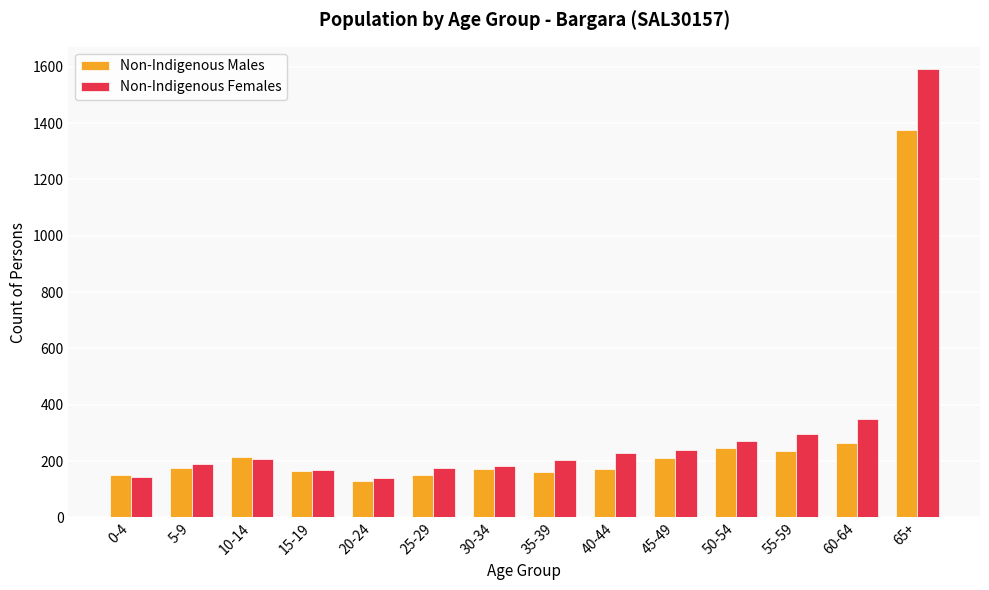

How many data points does each series have?

14